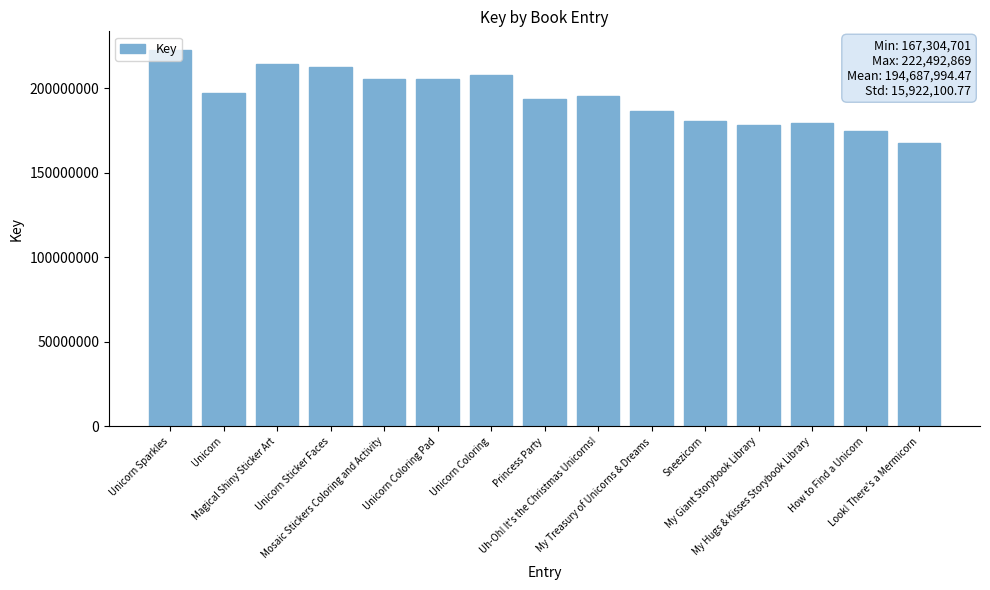

Count the number of data series in this chart.

1